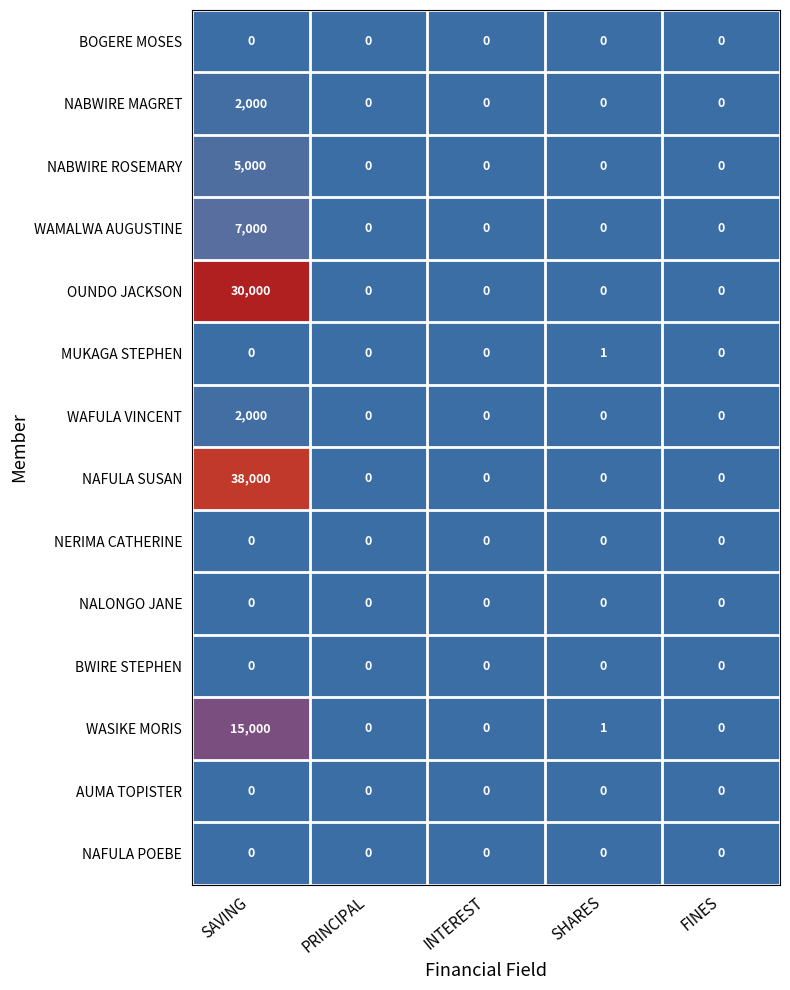

Which series has the largest total across all categories?

NAFULA SUSAN